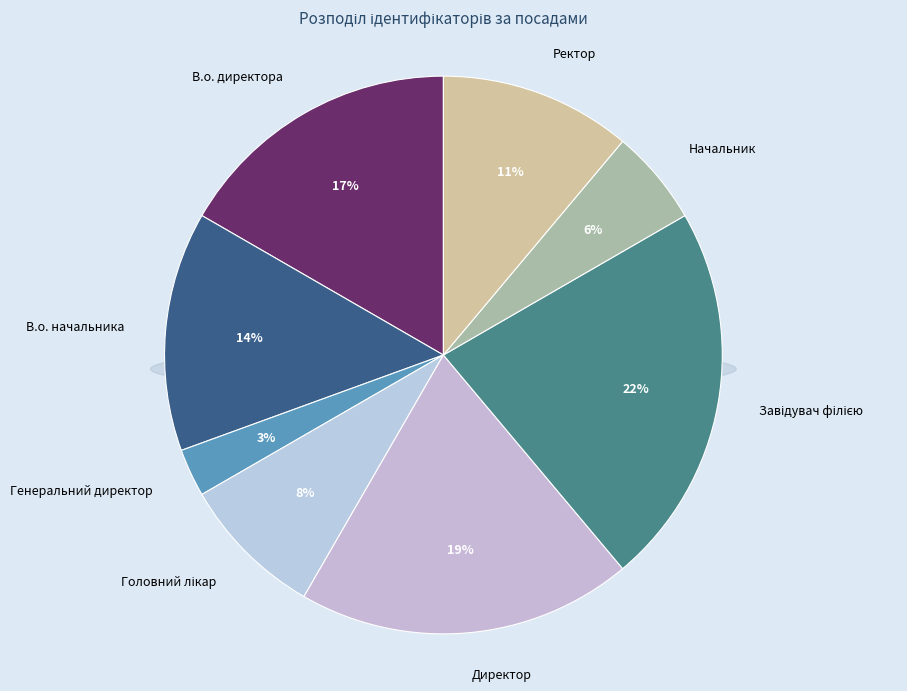

To the nearest percent, what portion does Генеральний директор represent?

3%